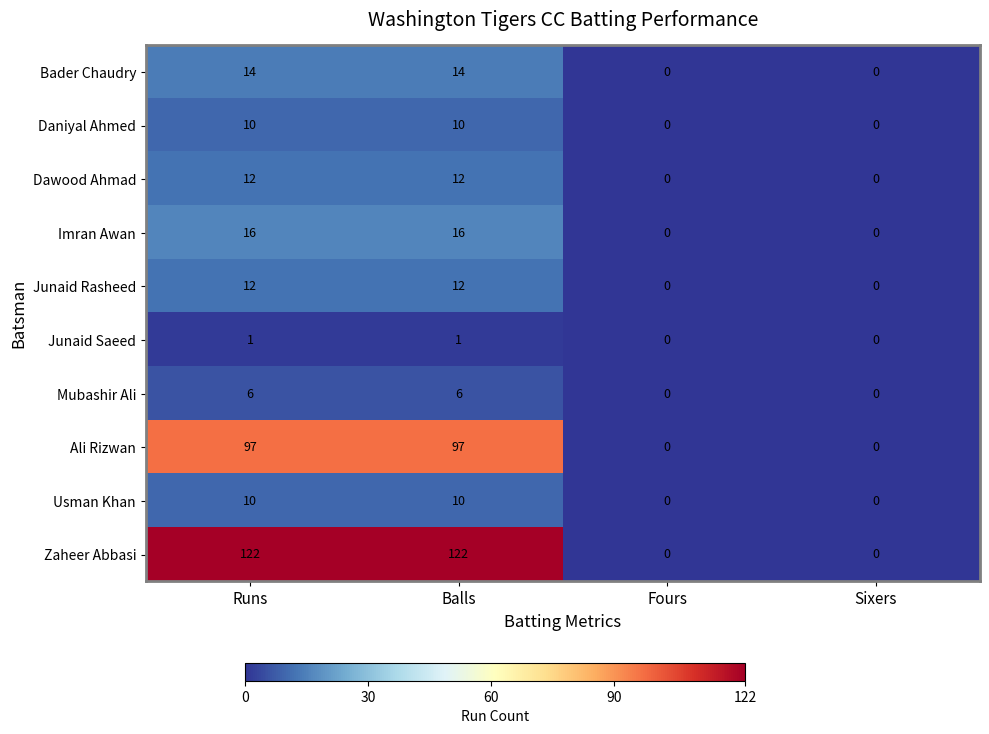

What is the difference between the maximum and minimum values in the Mubashir Ali series?

6